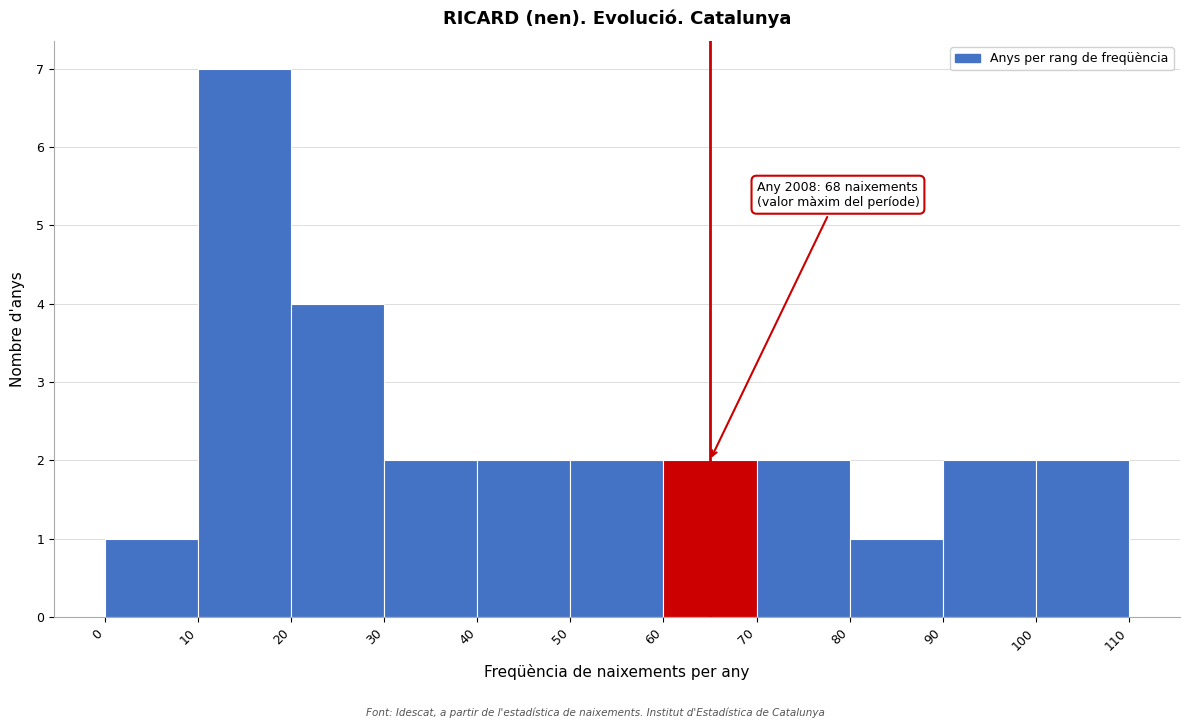

Which range on the x-axis has the tallest bar?

10 to 20